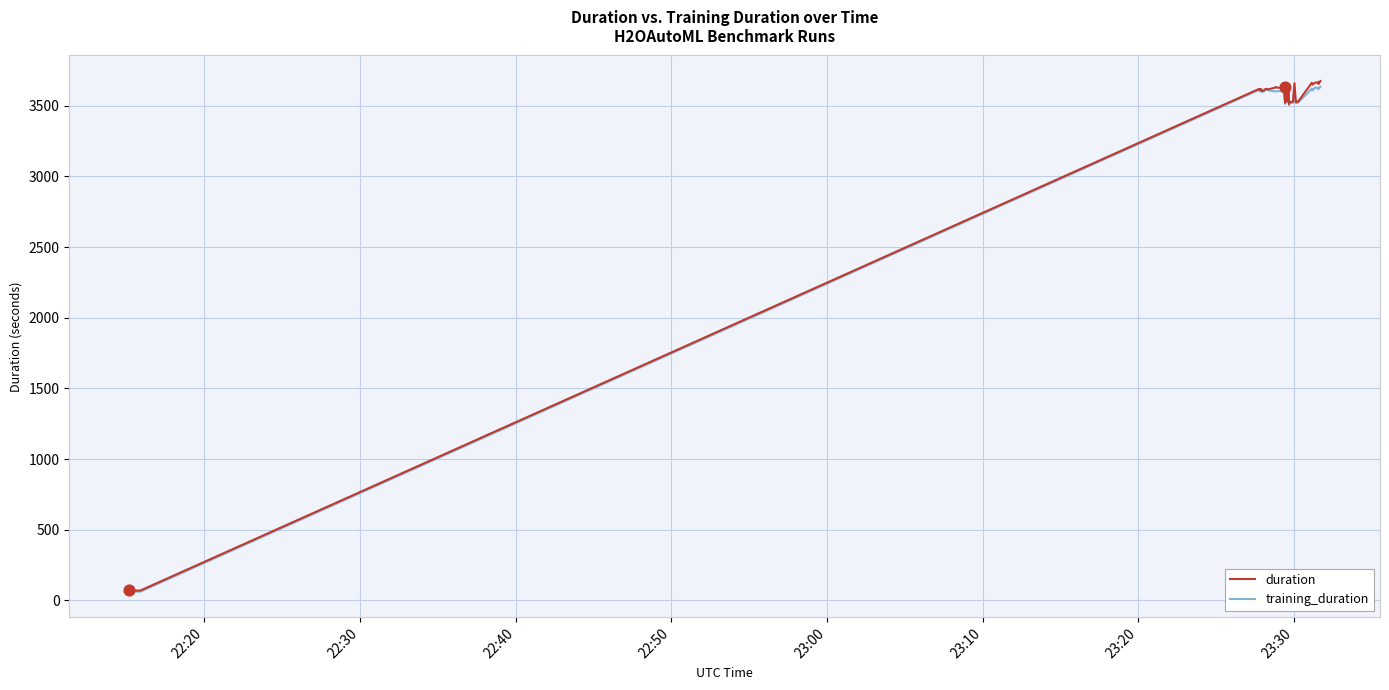

What are all the series names shown in the legend?

duration, training_duration